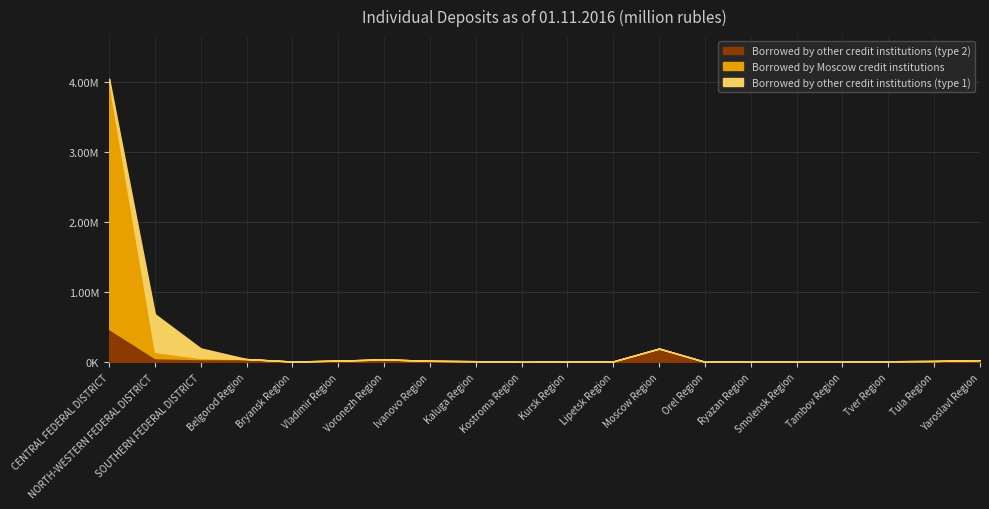

What is the total value across all series at SOUTHERN FEDERAL DISTRICT?

196953